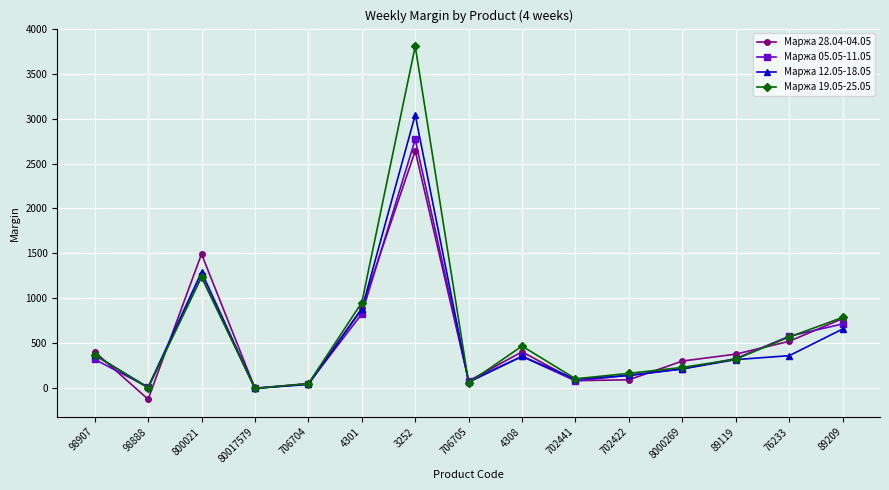

What is the maximum value shown in the chart?

3809